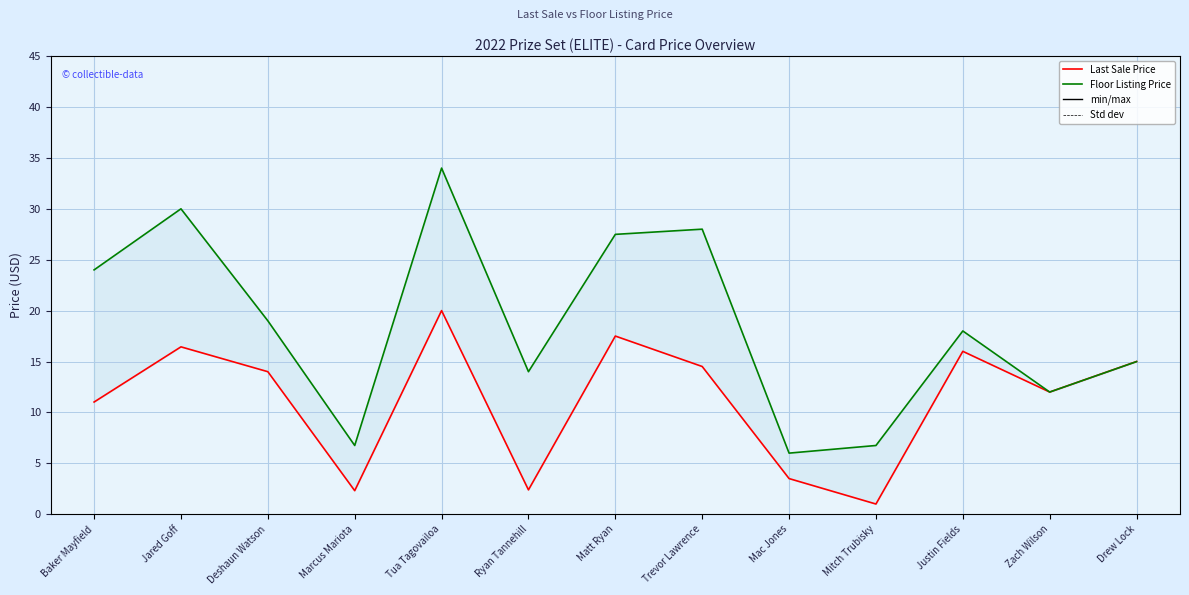

How many categories are shown in the chart?

13